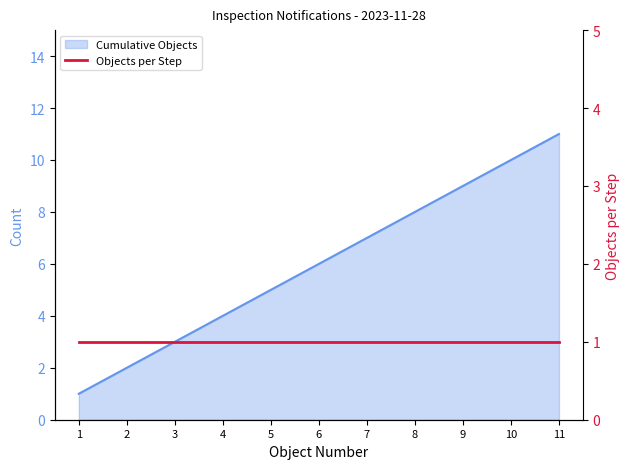

What is the maximum value shown in the chart?

11